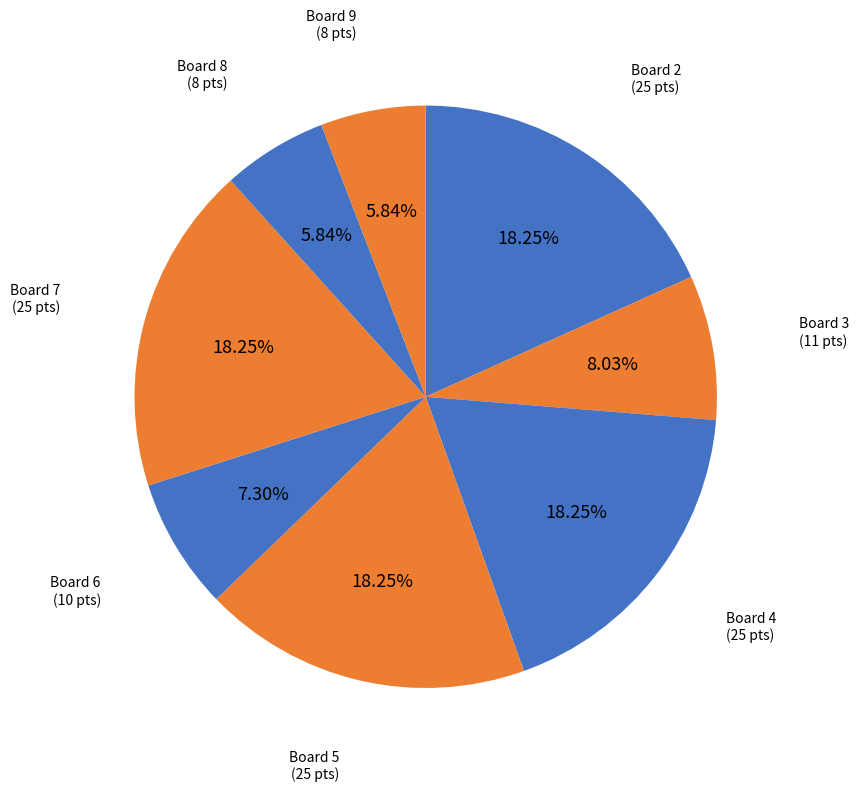

How many segments does this pie chart have?

8